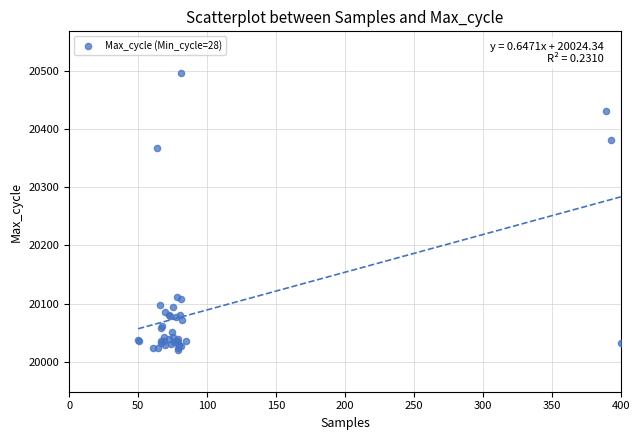

What Y value in the scatter plot is closest to 20258?

20367